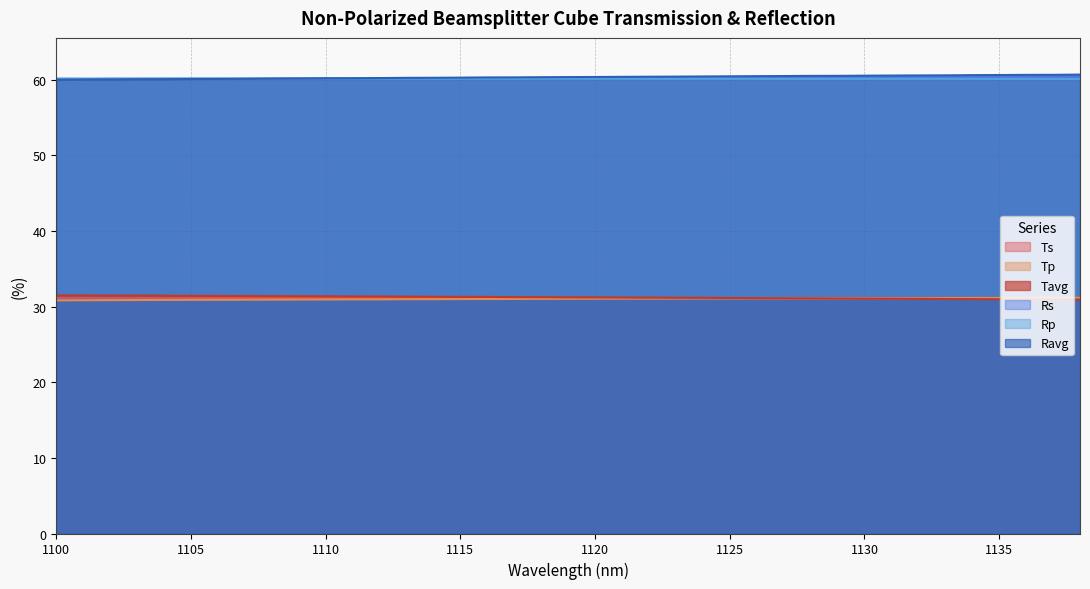

What is the smallest value displayed?

30.8